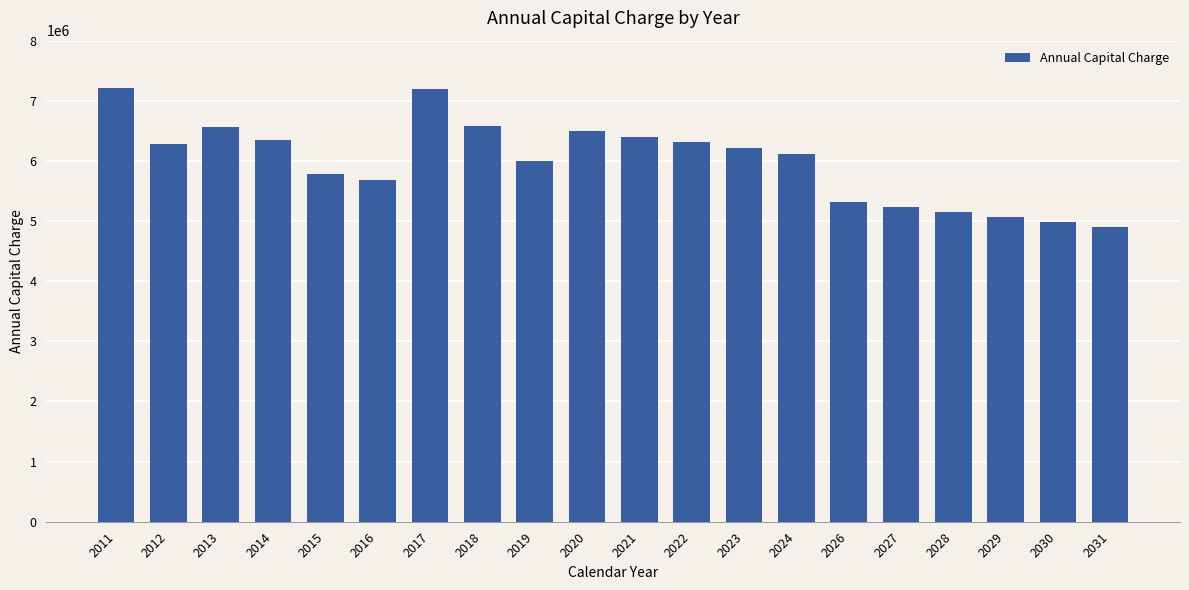

How many series are shown in this chart?

1